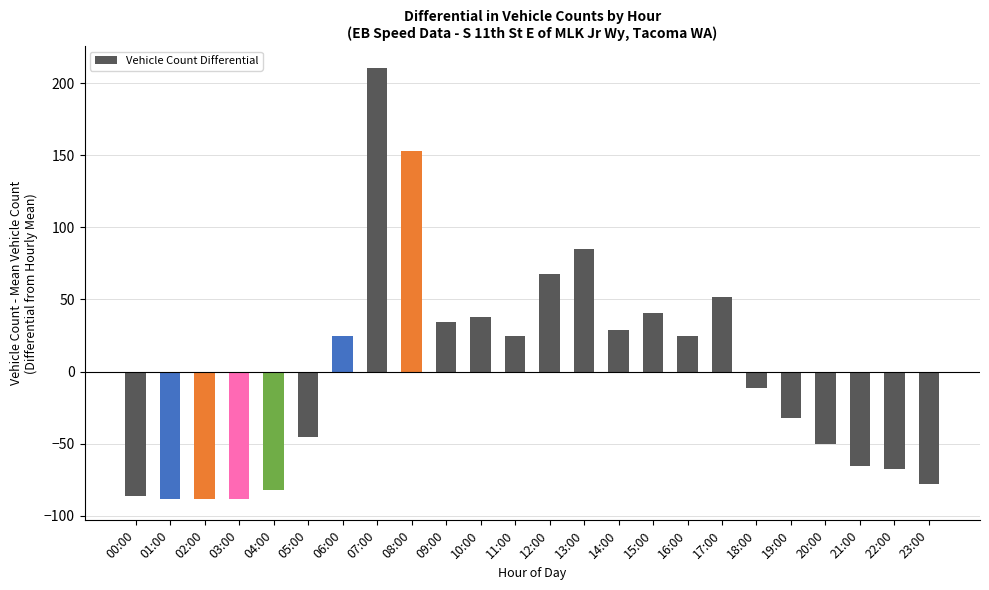

Which category has the highest value across all series?

07:00